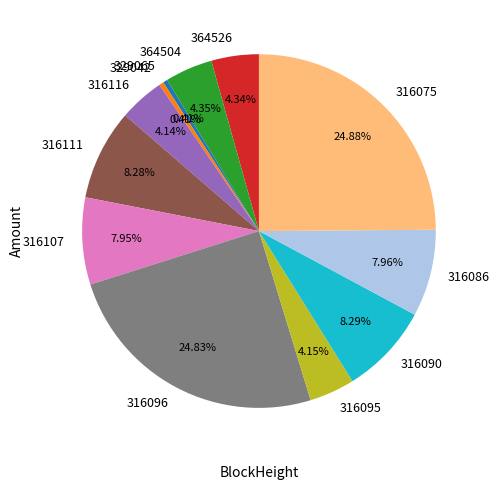

The 316107 slice represents 8% of the pie. True or false?

True